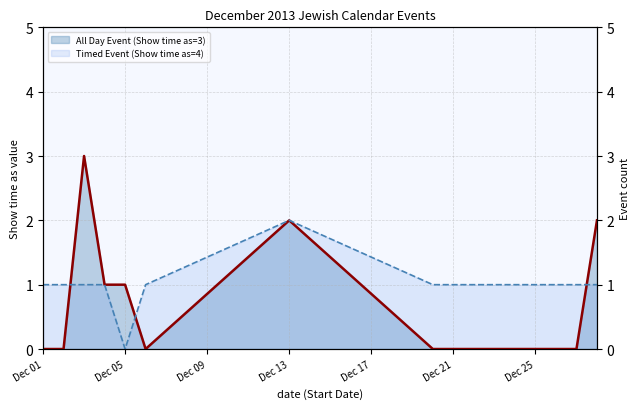

The Timed Event (Show time as=4) series shows -1 at Dec 05. True or false?

False